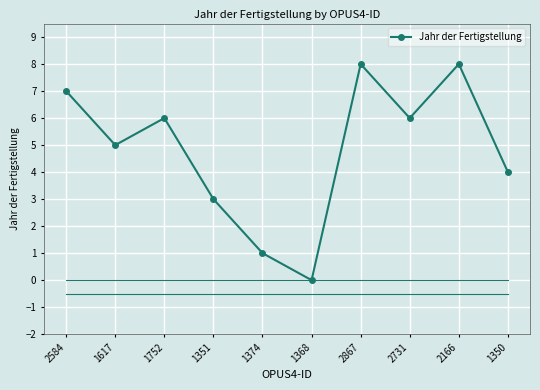

Reading right to left, transcribe all the data shown in this chart.

1350=4	2166=8	2731=6	2867=8	1368=0	1374=1	1351=3	1752=6	1617=5	2584=7